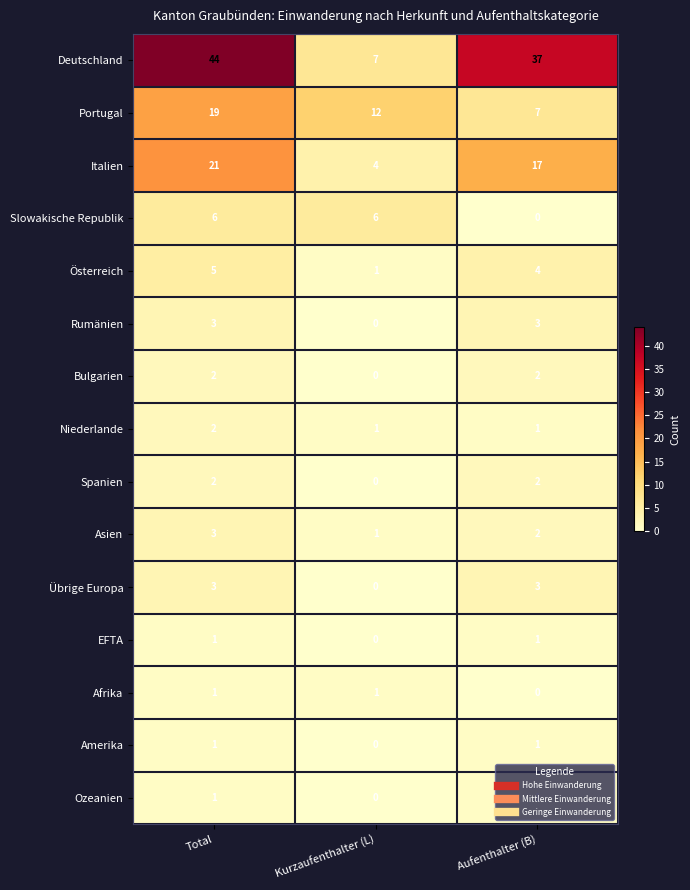

Rank the categories by Italien value from highest to lowest.

Total, Aufenthalter (B), Kurzaufenthalter (L)